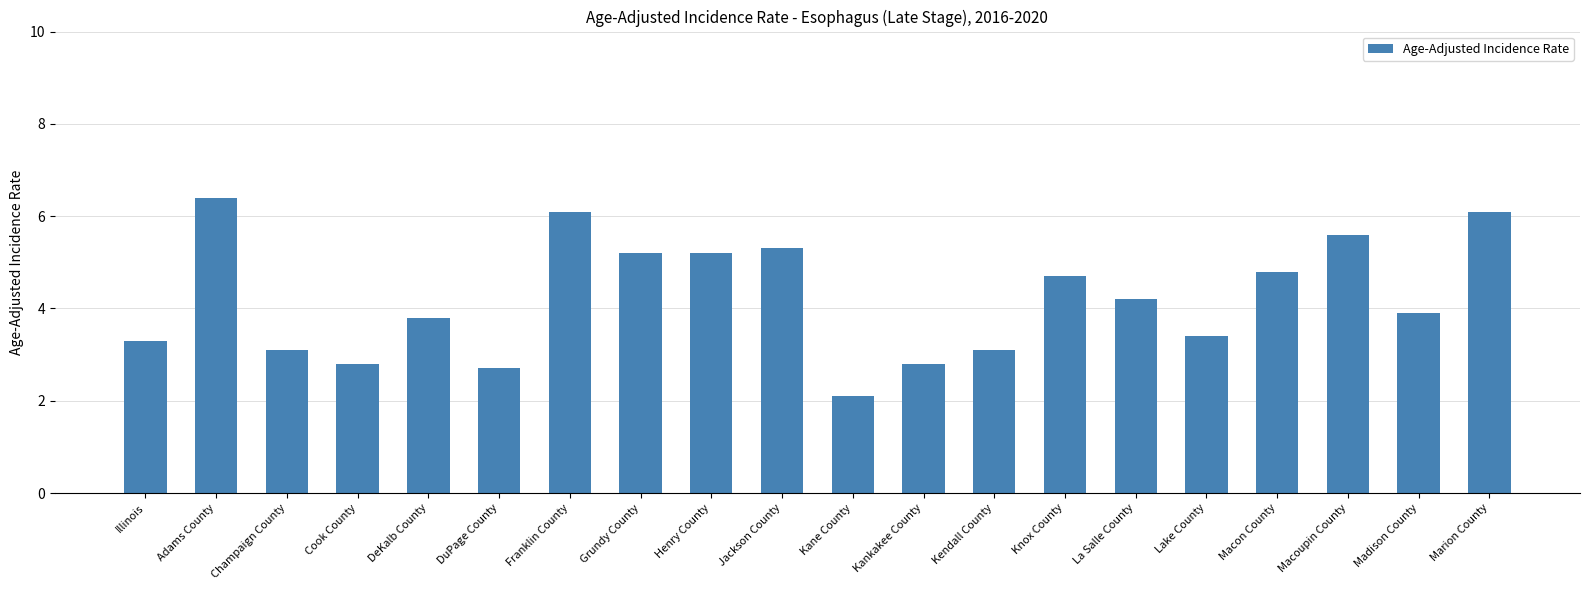

What position from the right is Adams County?

19